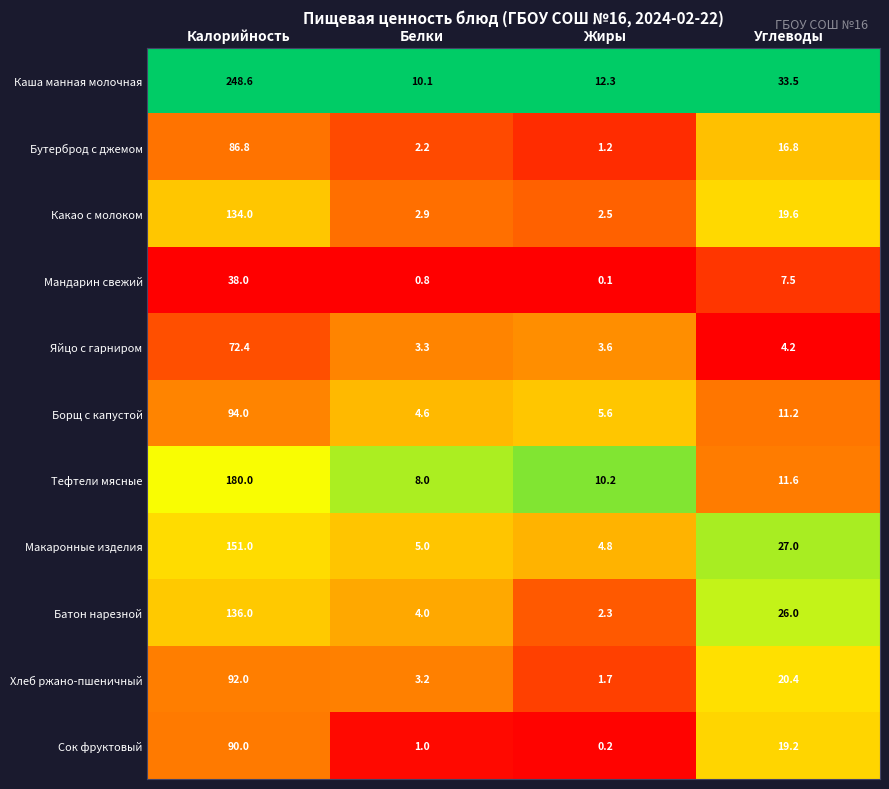

What is the difference between the maximum and minimum values in the Каша манная молочная series?

238.5